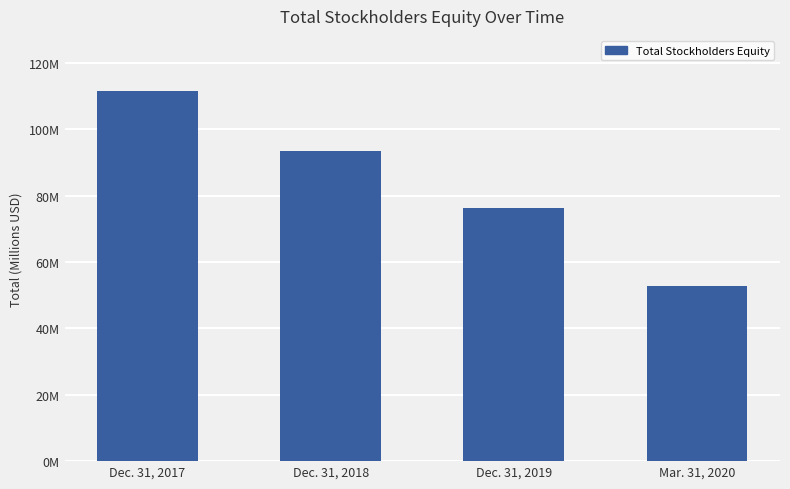

Does the chart contain any negative values?

No